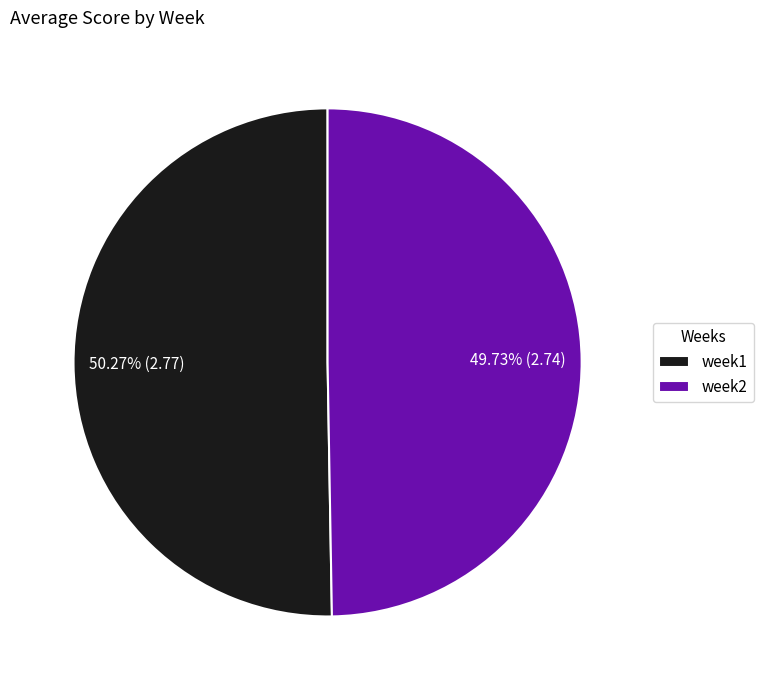

Rank the categories by value from lowest to highest.

week2, week1